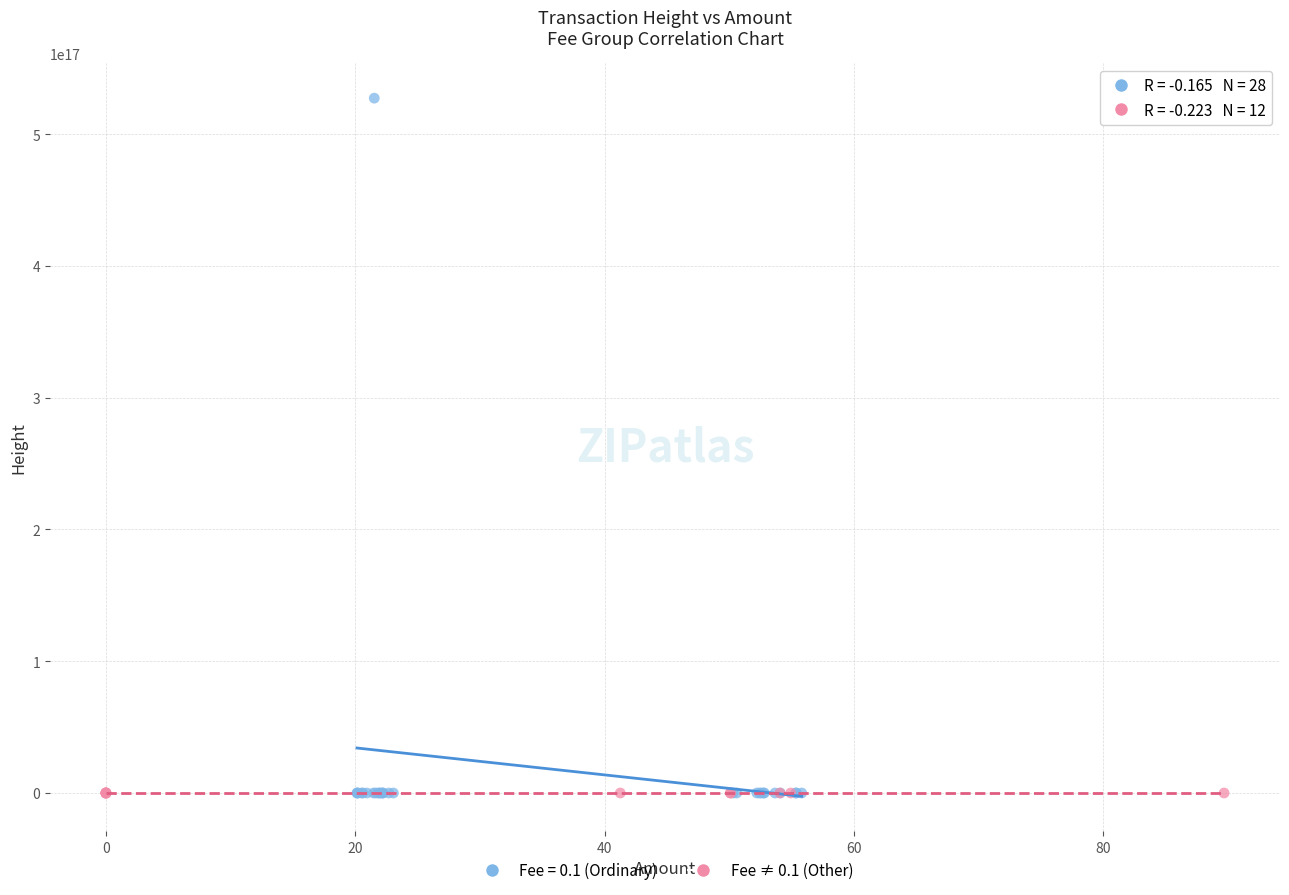

Which series has the widest spread of Y values?

Fee = 0.1 (Ordinary)